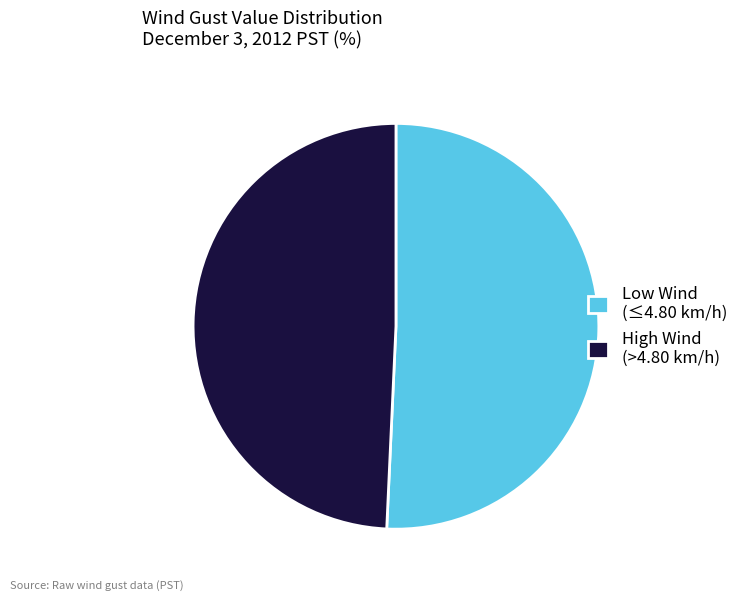

Is it true that High Wind (>4.80 km/h) is 57% of the pie?

False